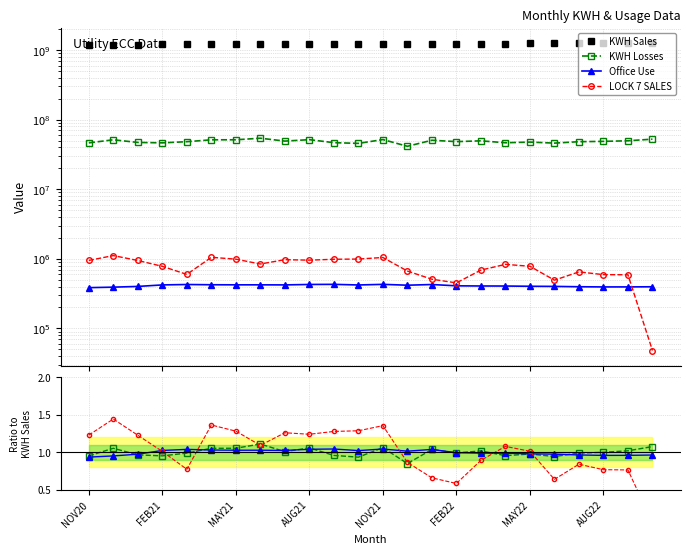

Is it true that KWH Losses equals 0.7 at 16?

False